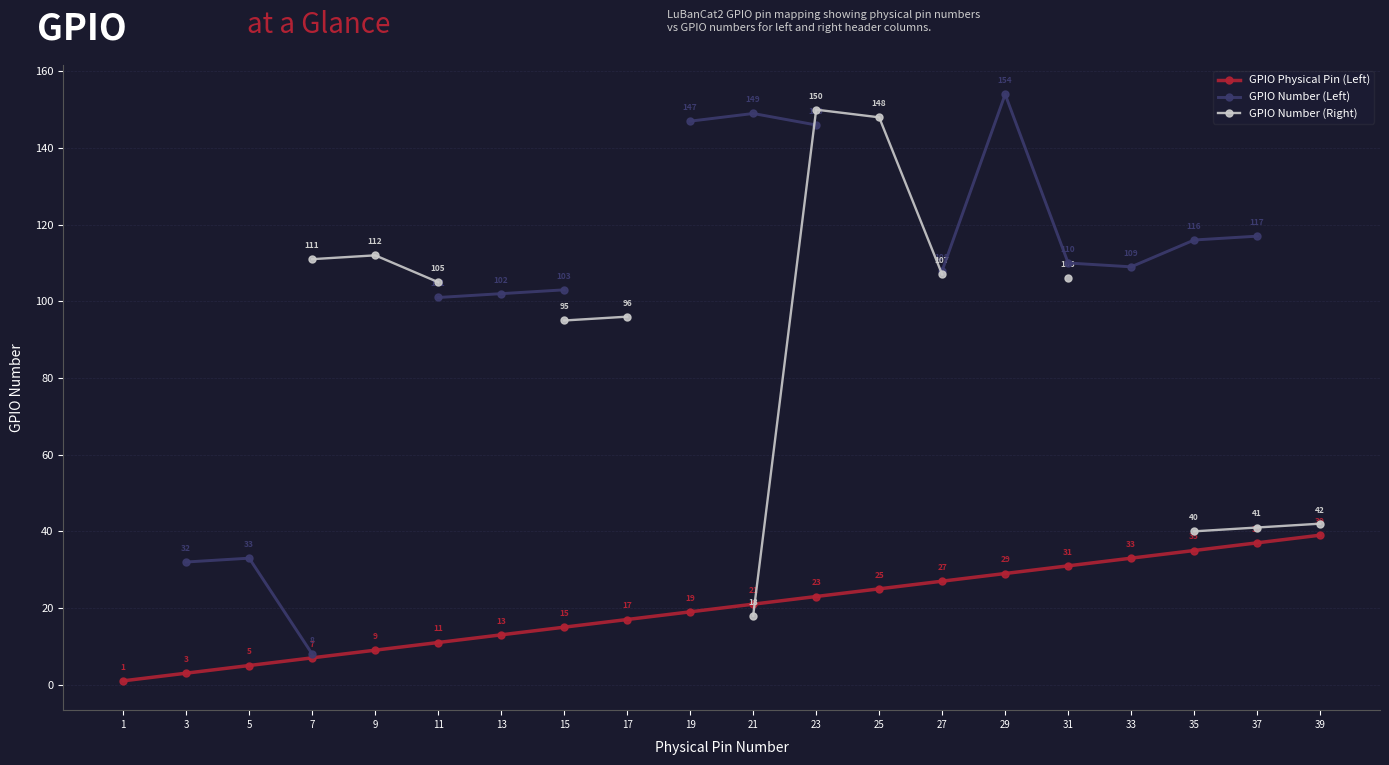

Where does the GPIO Number (Left) series first go above 109?

19